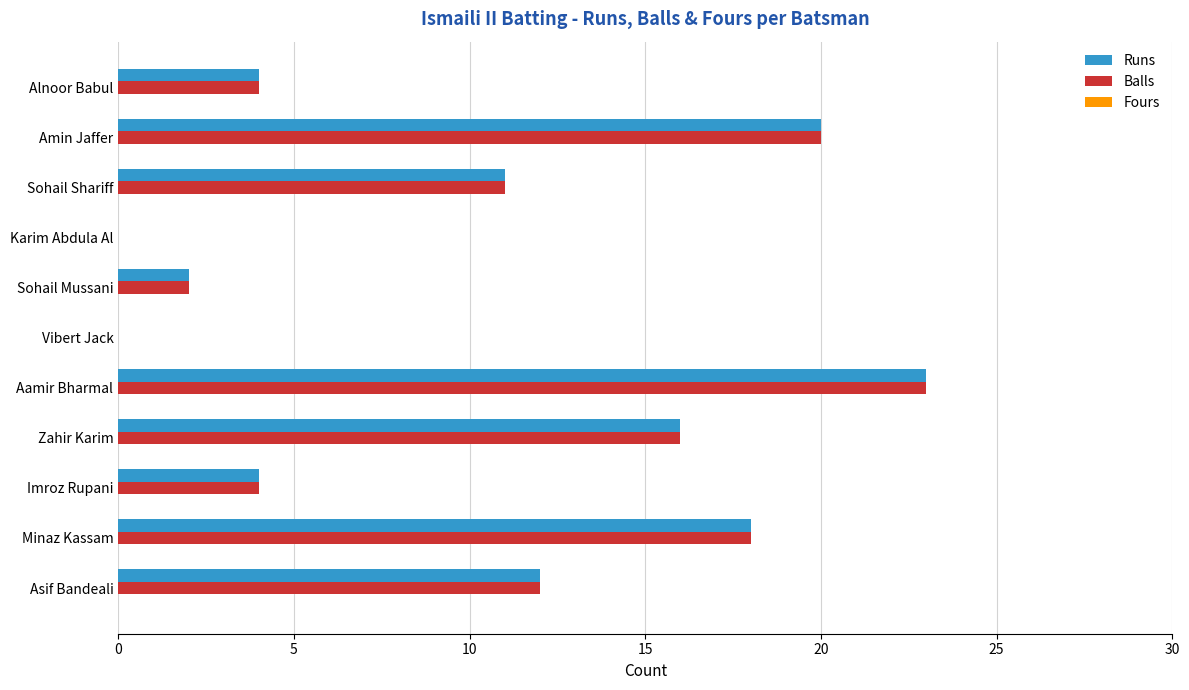

What is the greatest value displayed?

23